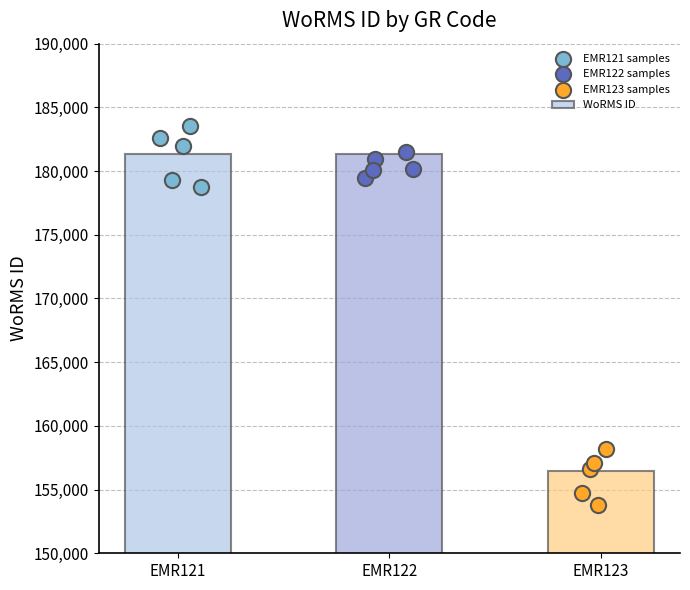

What is the change in value from EMR122 to EMR123?

-24870